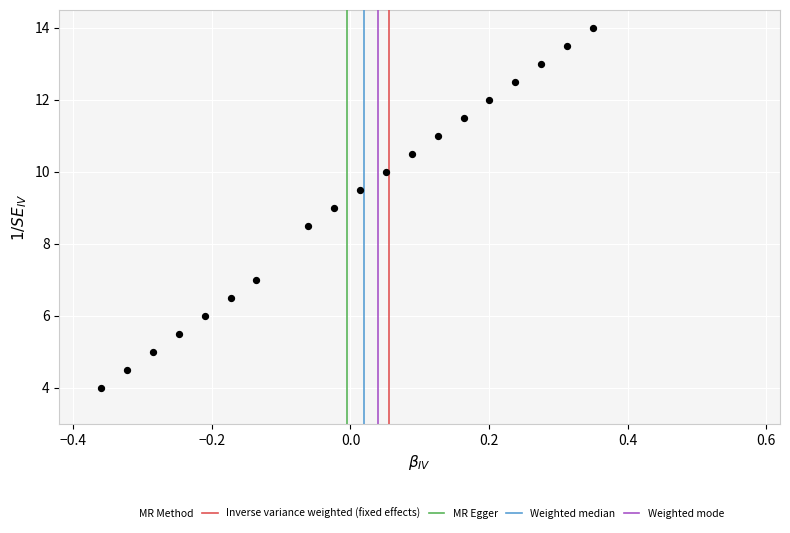

What is the range of Y values (max minus min)?

10.0